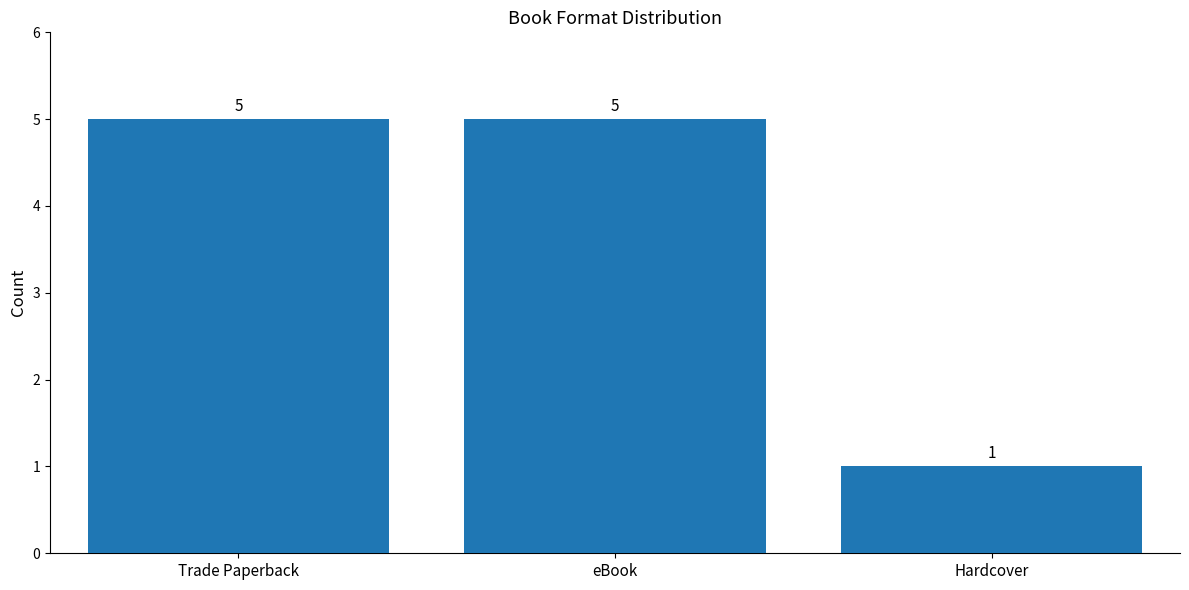

How many values are between 1 and 5?

3